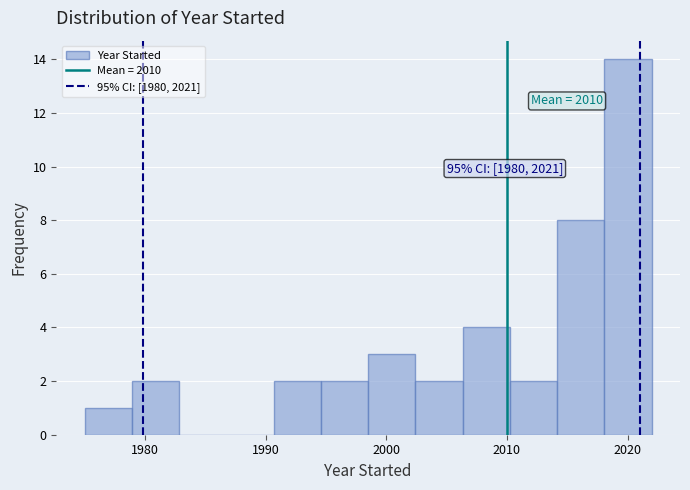

Around what value on the x-axis is the tallest bar? Give the approximate position of its centre, as read against the axis.

2020